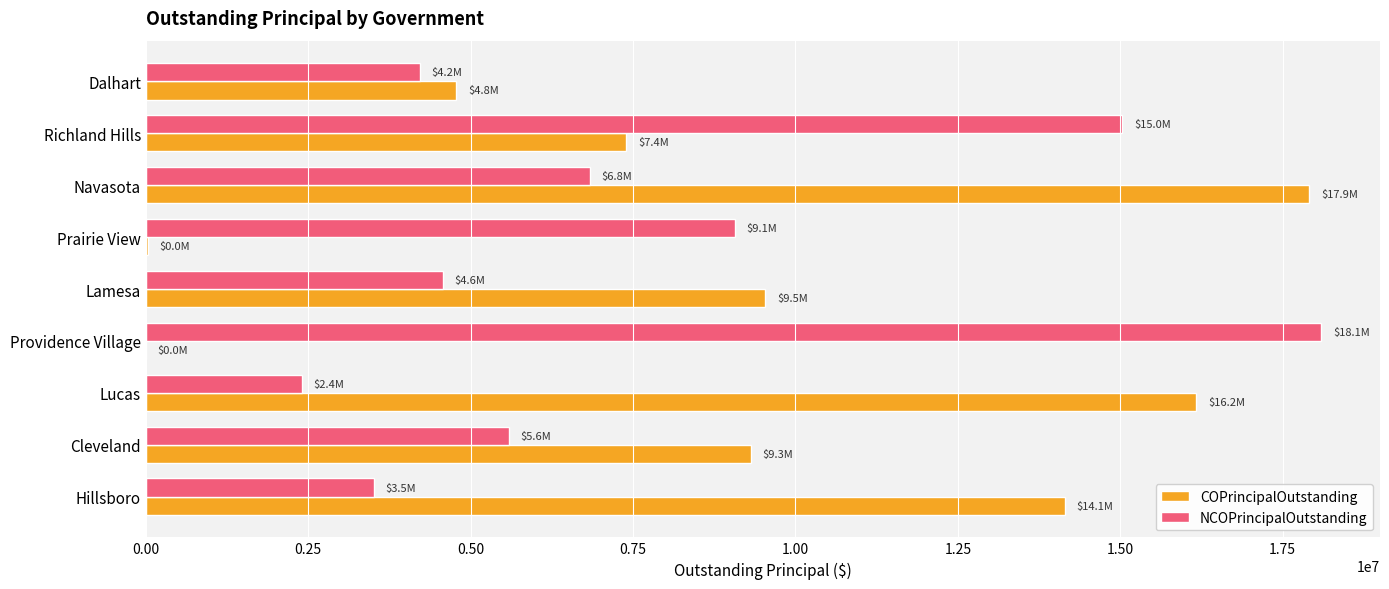

The NCOPrincipalOutstanding series shows 15030000.0 at Richland Hills. True or false?

True